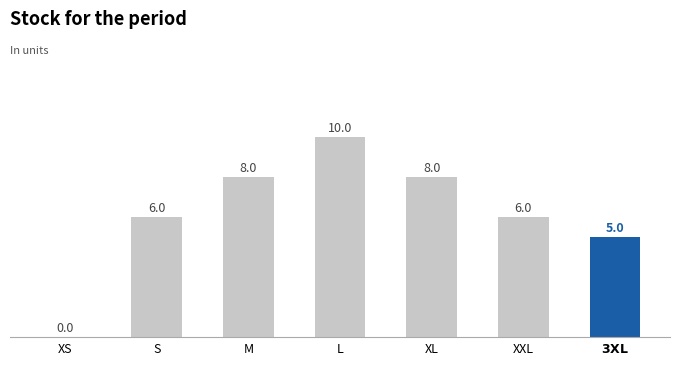

Reading right to left, what are all the values shown in this chart?

5	6	8	10	8	6	0